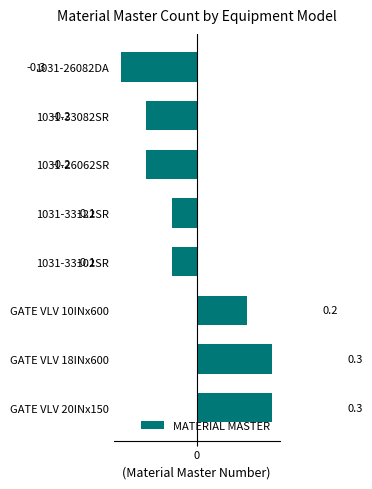

Which has a higher value, GATE VLV 20INx150 or GATE VLV 10INx600?

GATE VLV 20INx150